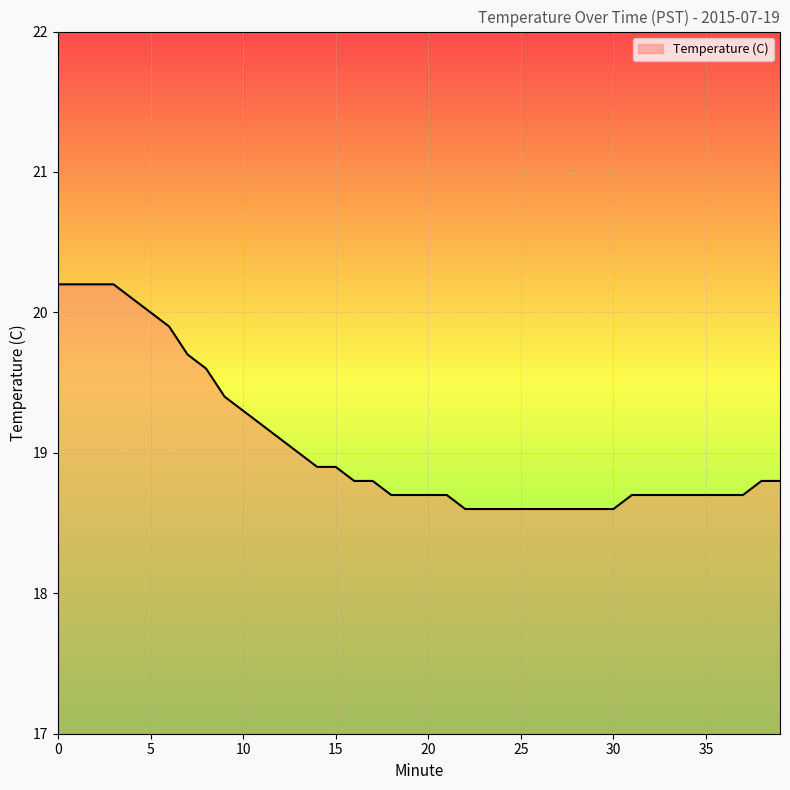

What is the smallest value displayed?

18.6